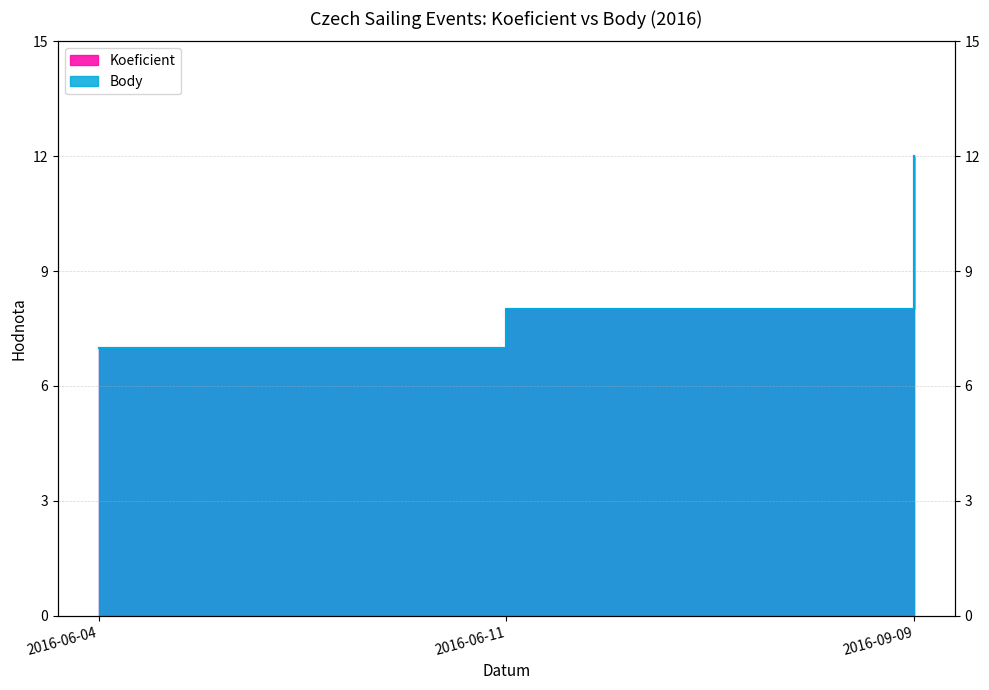

What is the label of the 1st point from the left?

2016-06-04